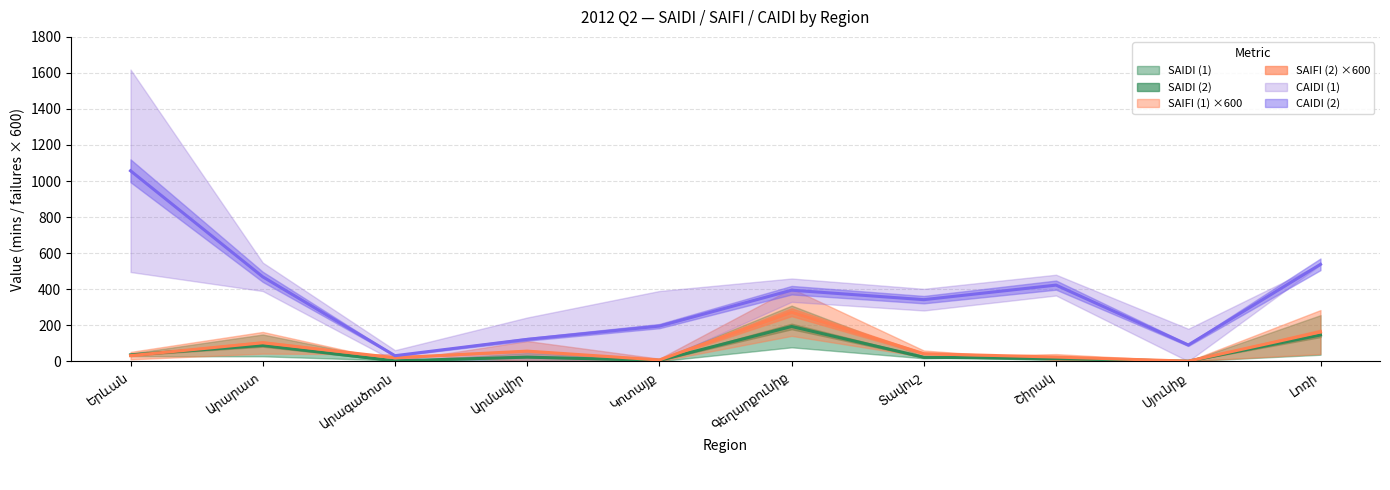

Between Երևան and Կոտայք, which series saw the biggest shift?

CAIDI (1)